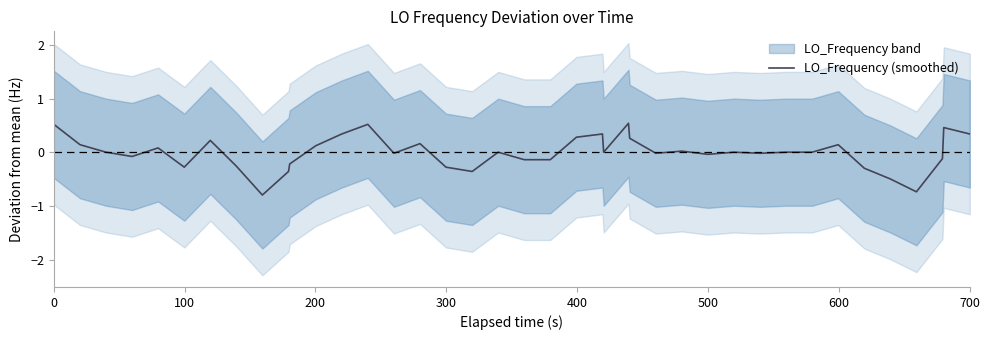

What is the highest value of the LO_Frequency (smoothed) series?

0.5